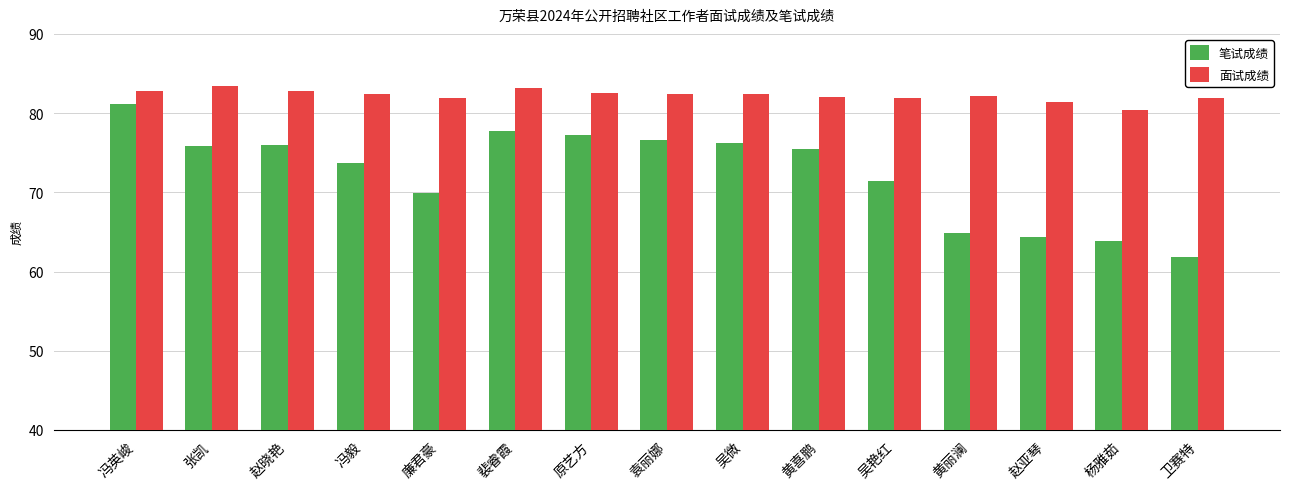

Which category has the highest value in the 笔试成绩 series?

冯英峻